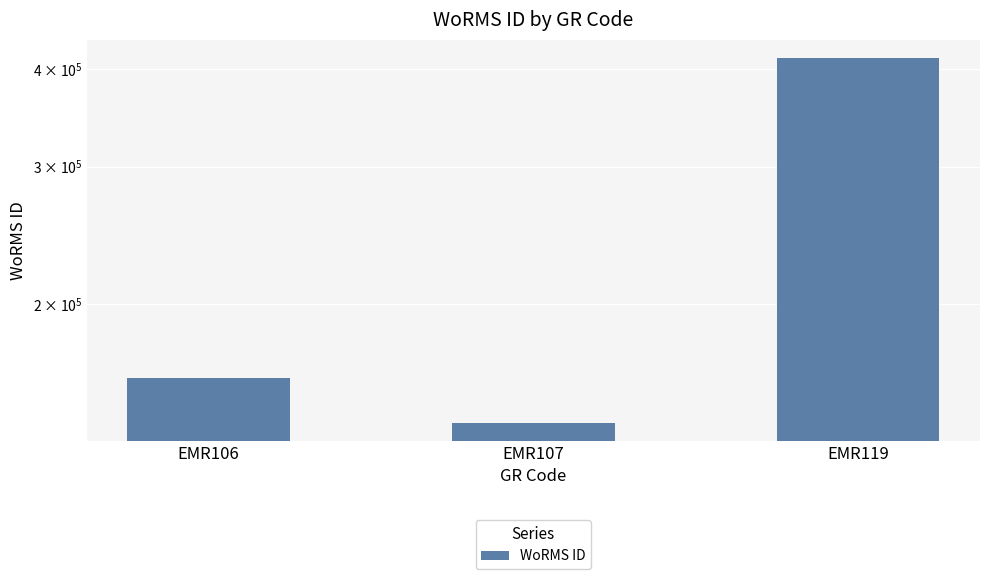

Is it true that the value at EMR119 is 413641?

True